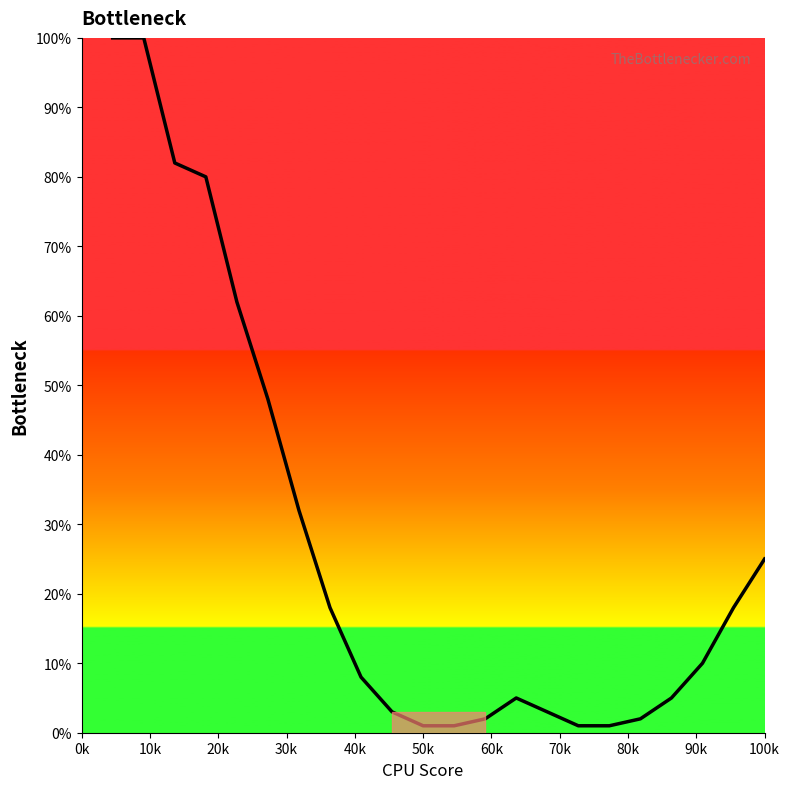

What is the difference between the maximum and second lowest values?

99